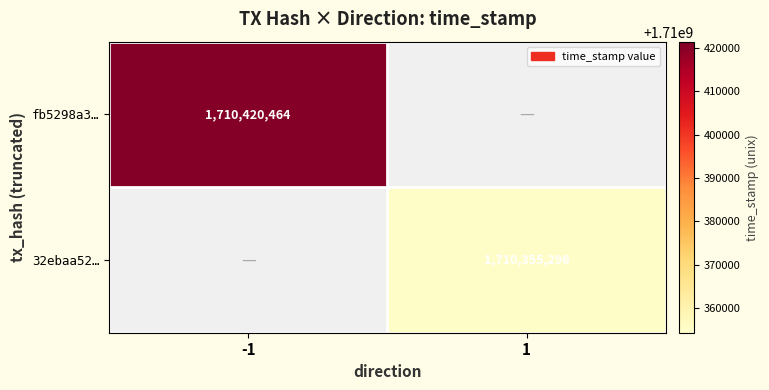

Count the number of categories in the chart.

2